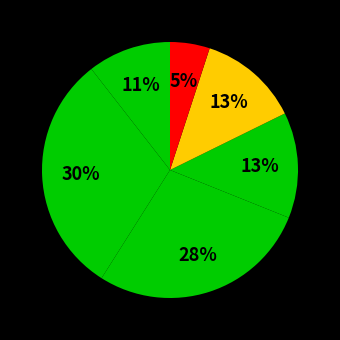

Count the number of slices in the pie.

6